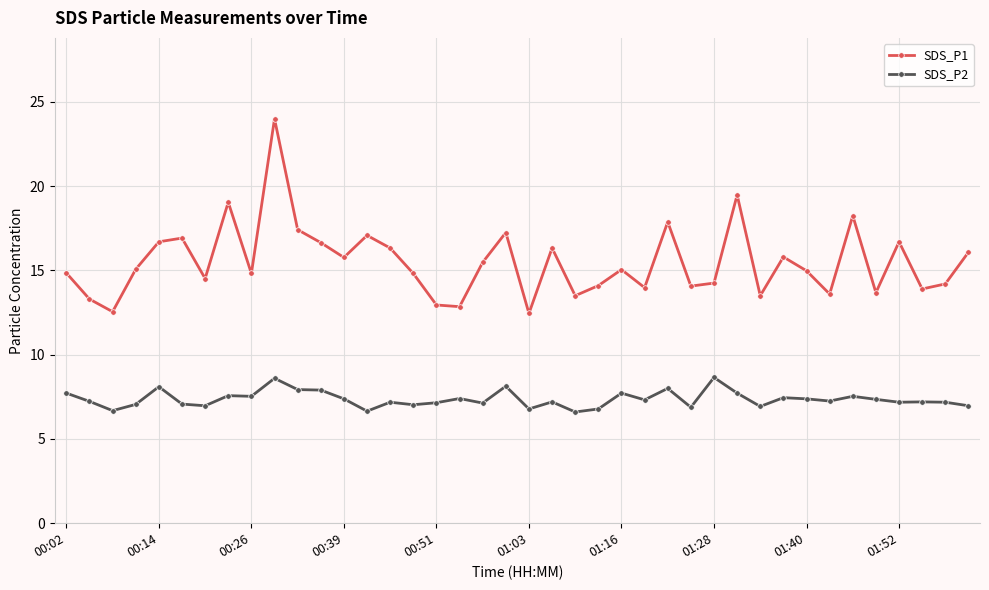

List the series in order of their overall mean, lowest first.

SDS_P2, SDS_P1